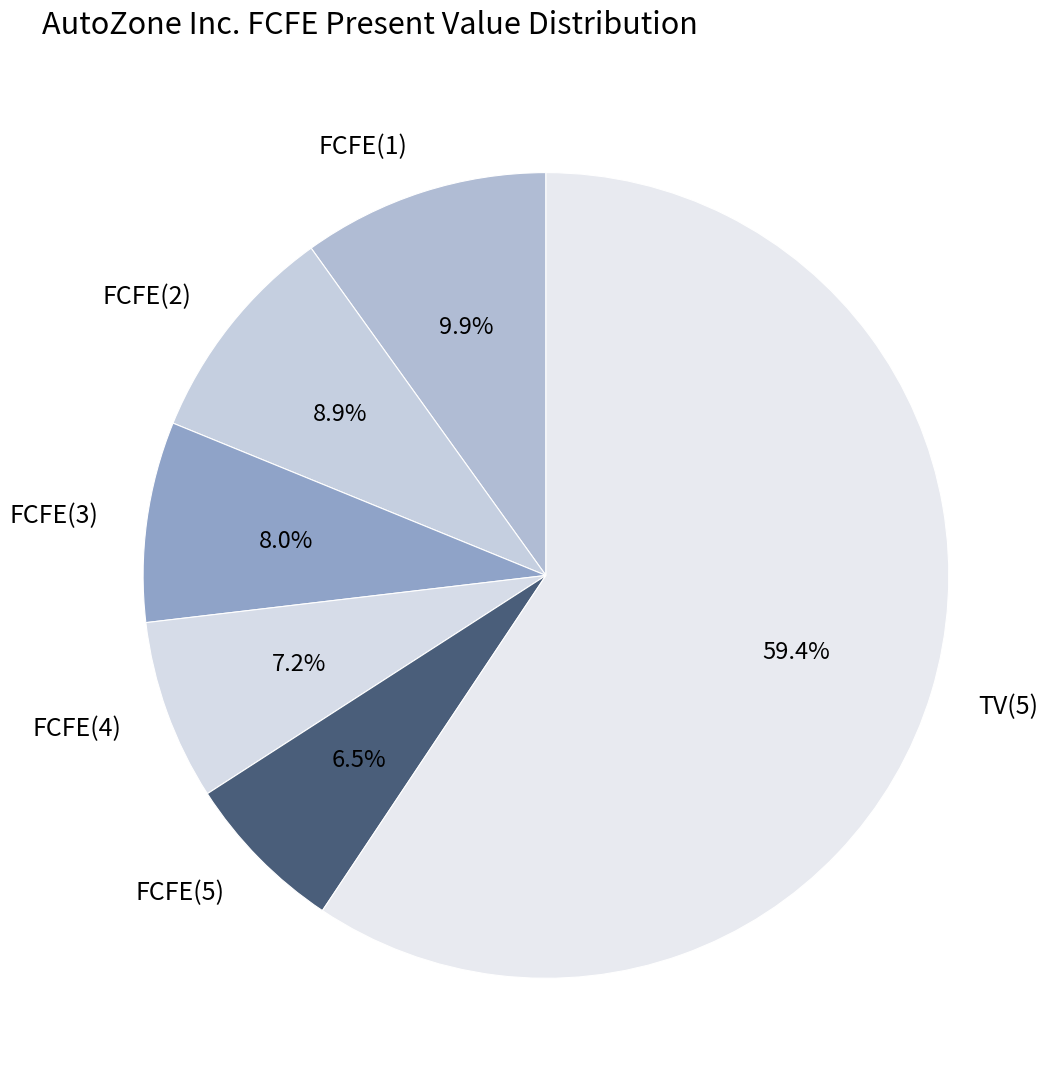

Does TV(5) account for over 50% of the chart?

Yes